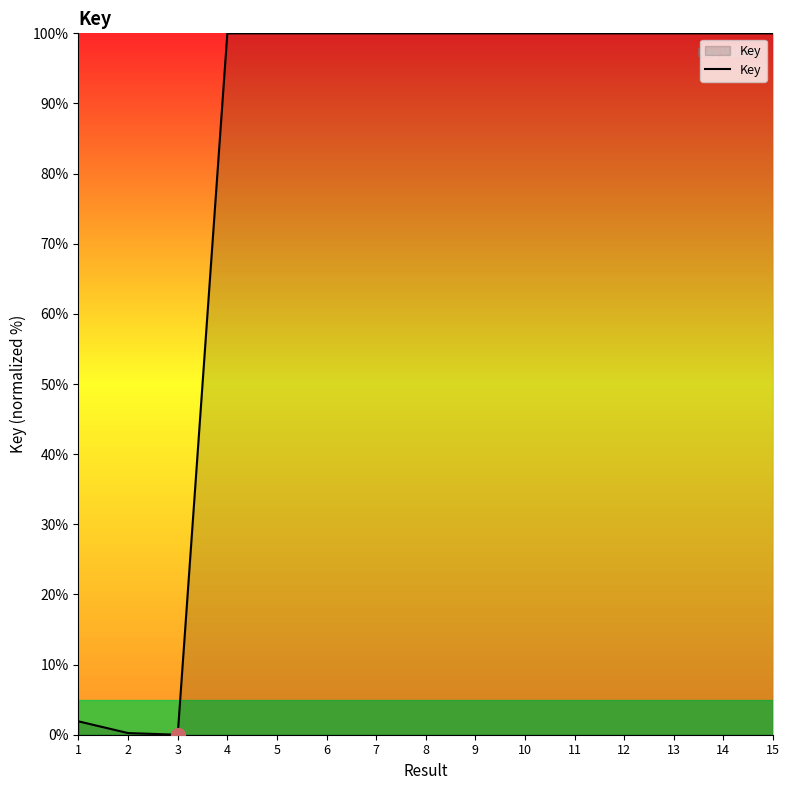

Does the chart have visible grid lines?

No